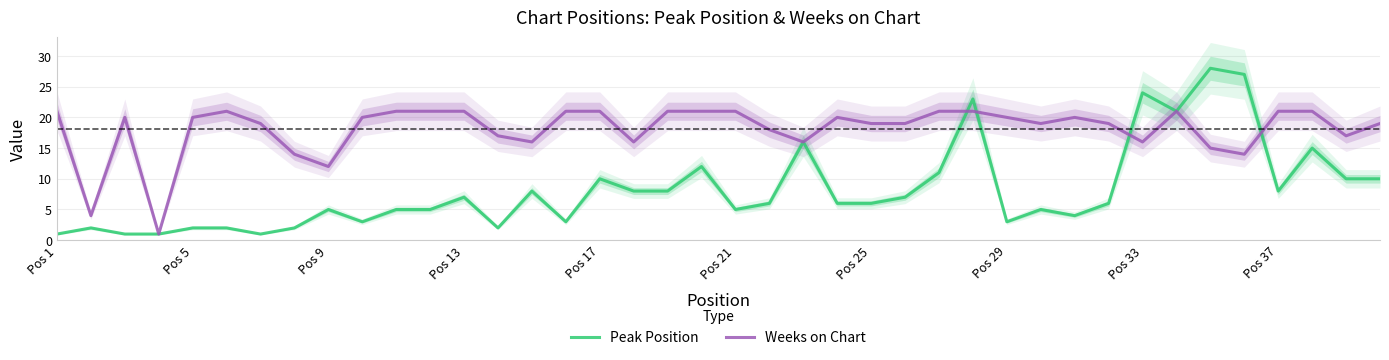

Does the chart have visible grid lines?

Yes